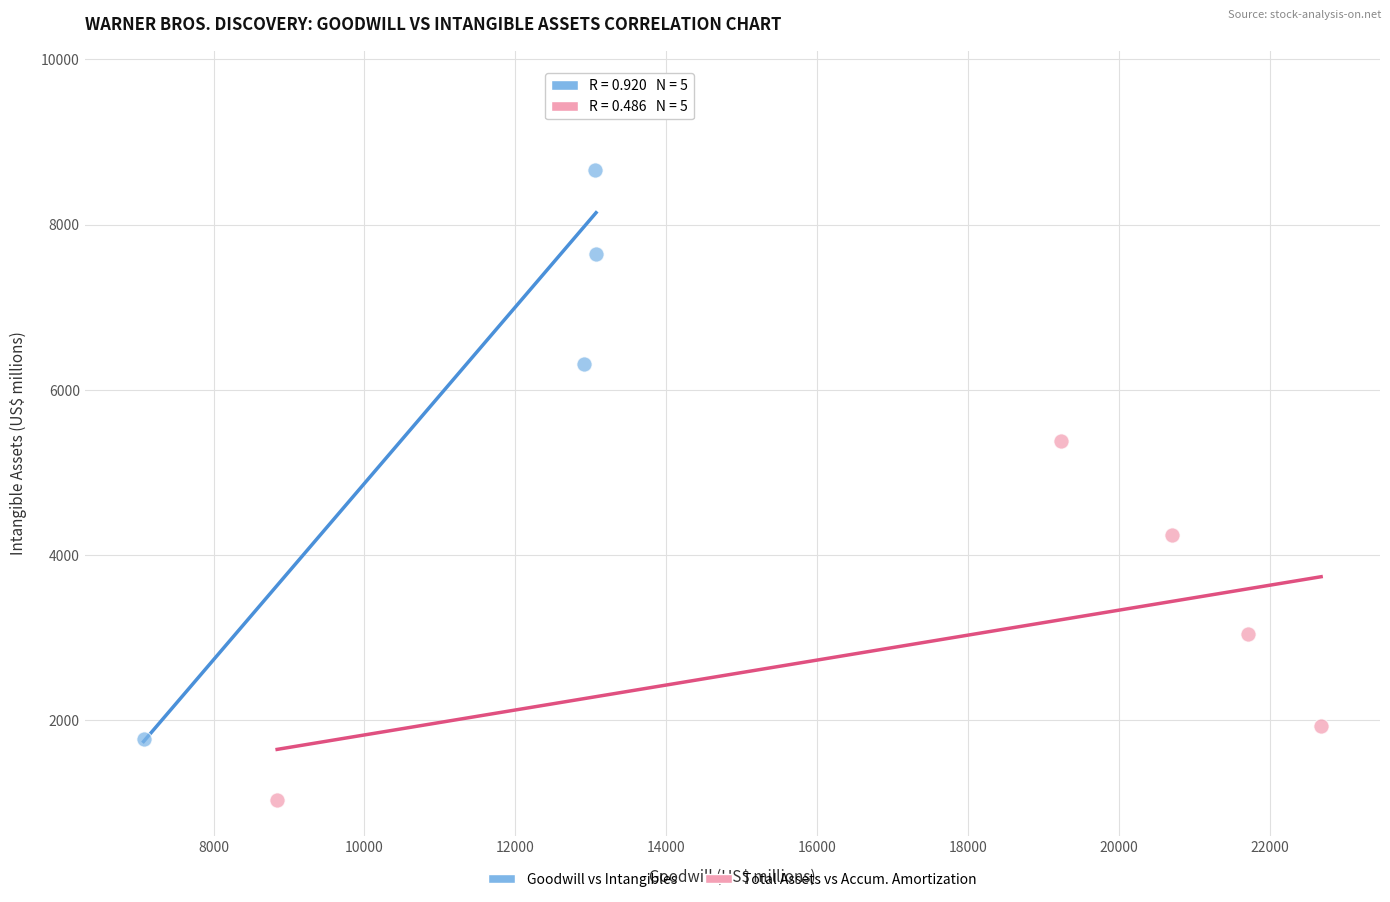

Which series reaches the maximum Y coordinate?

Goodwill vs Intangibles